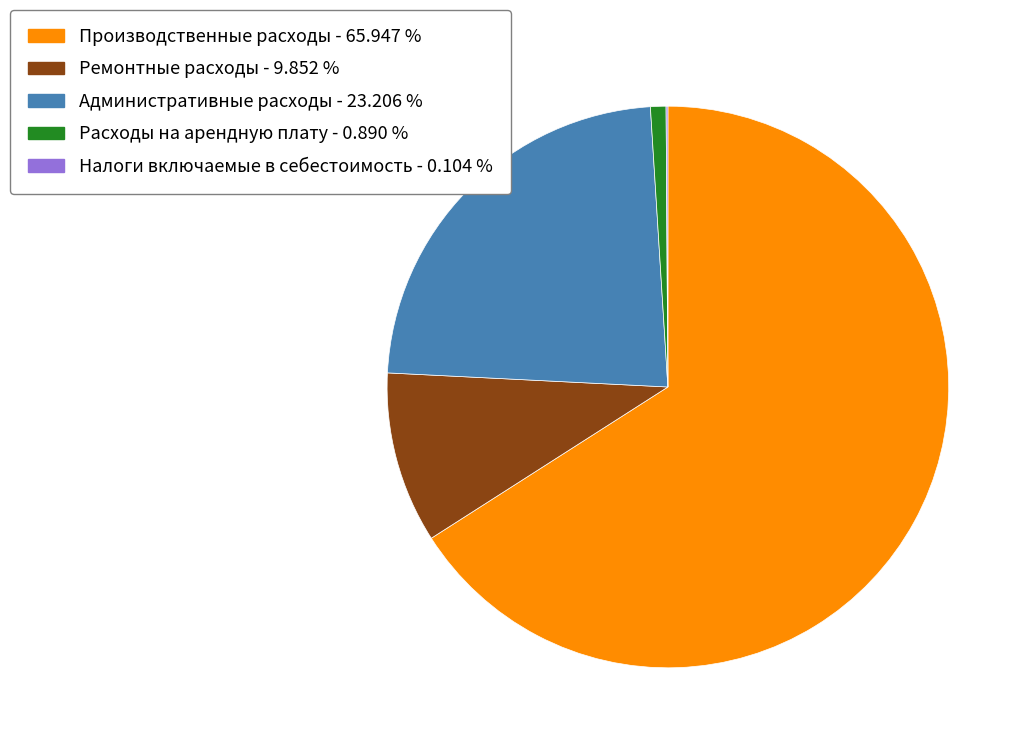

What is the majority slice?

Производственные расходы